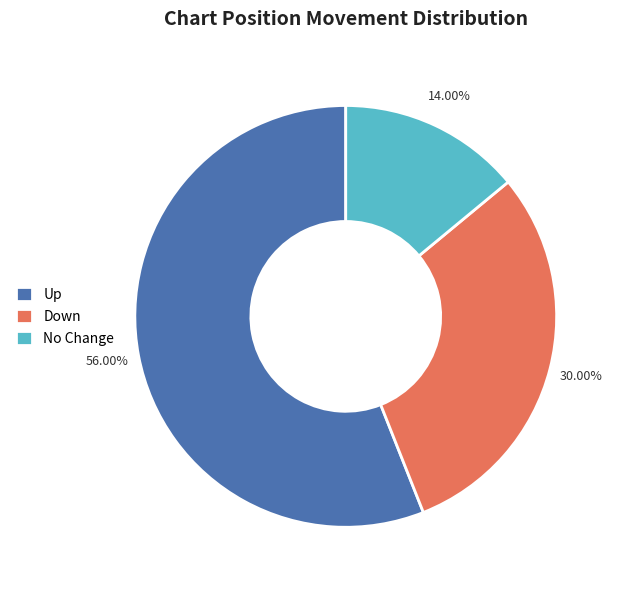

Between Up and Down, which is larger?

Up